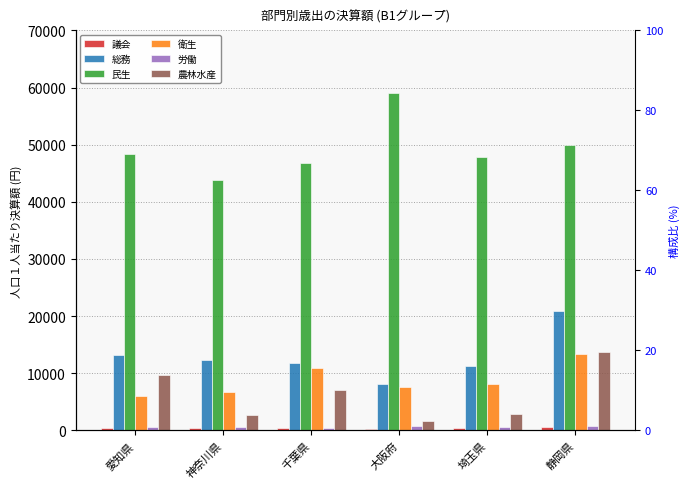

The value of 民生 at 静岡県 is 50009. True or false?

True